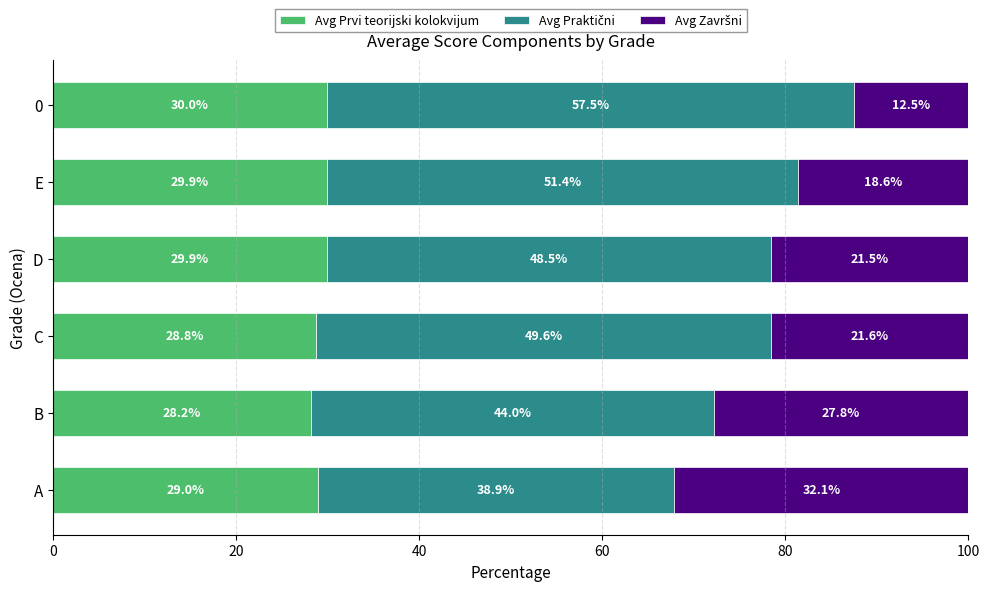

What is the maximum value for Avg Prvi teorijski kolokvijum?

30.0